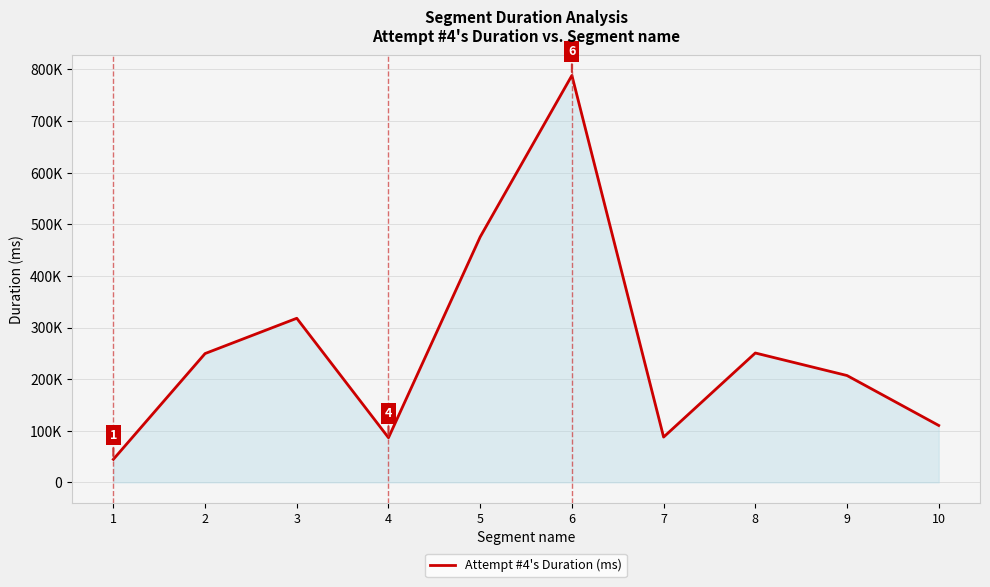

What is the sum of the values at 6 and 2?

1037914